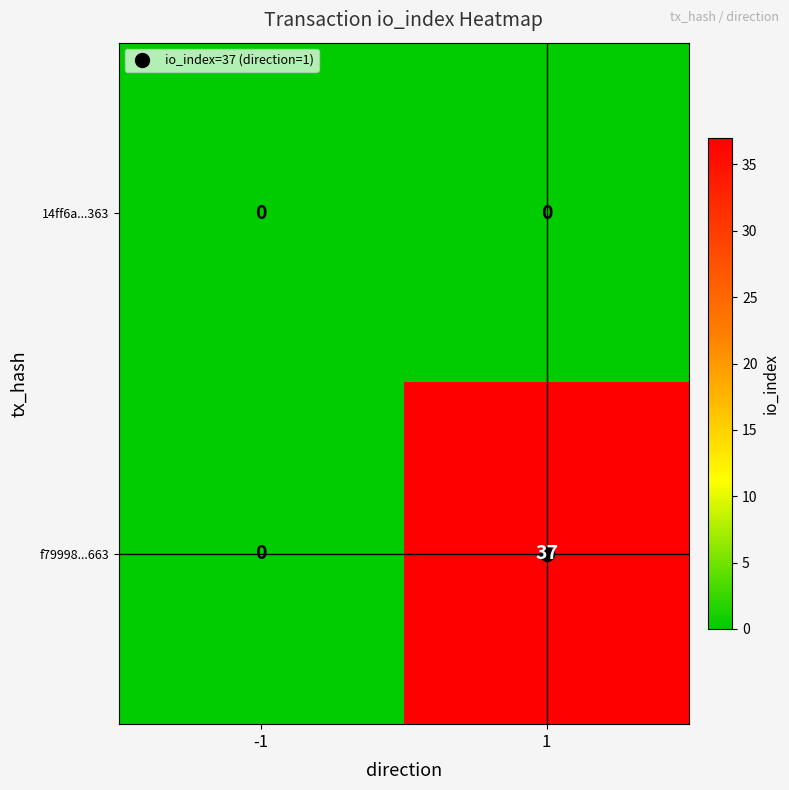

Which series has the largest total across all categories?

f79998...663